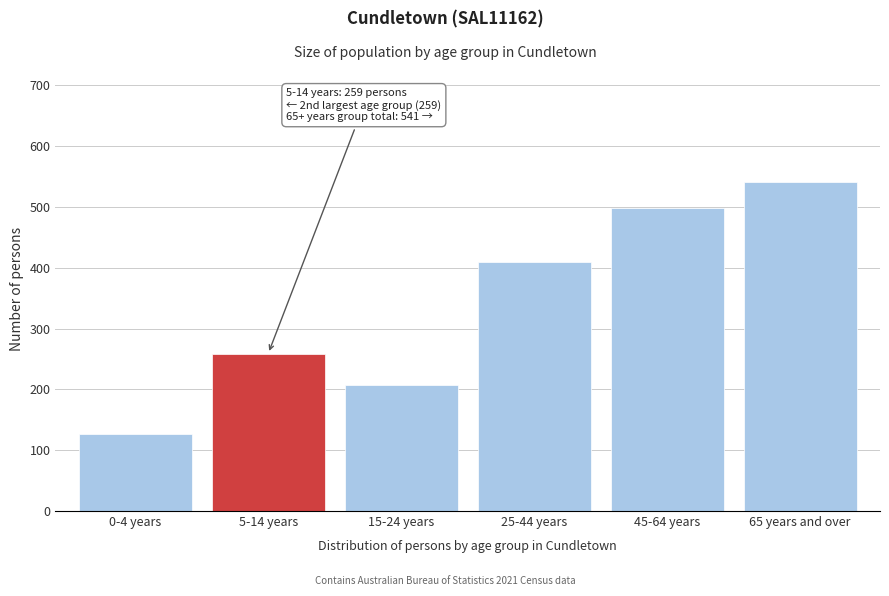

Reading right to left, transcribe all the data shown in this chart.

65 years and over=541	45-64 years=499	25-44 years=409	15-24 years=208	5-14 years=259	0-4 years=127